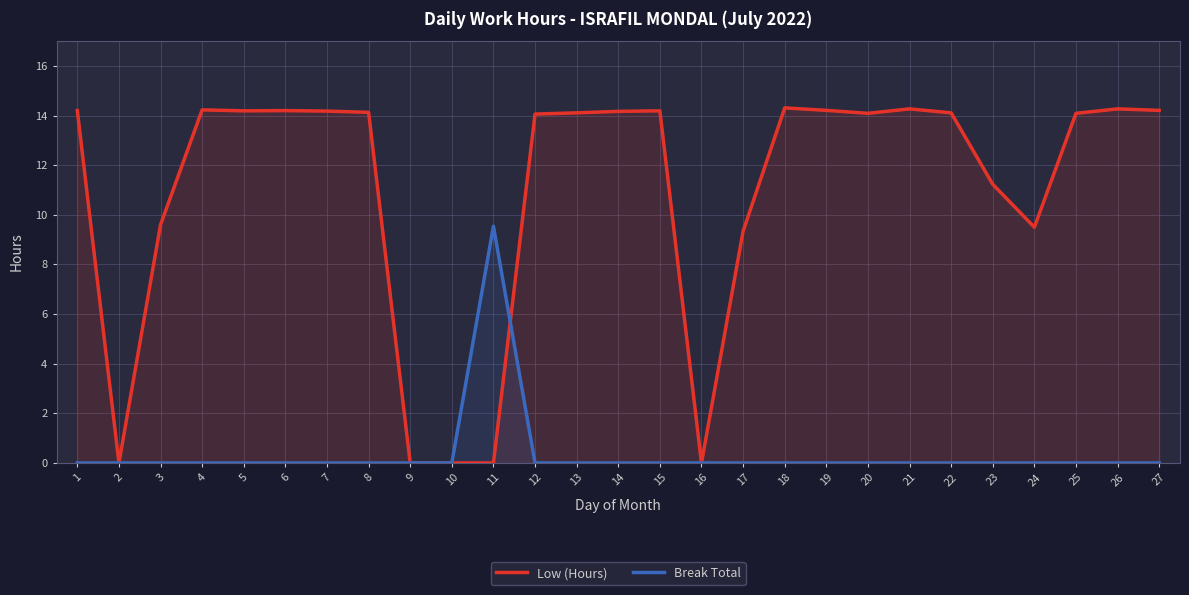

True or false: Low (Hours) has a value of 14.1 at 8.

True